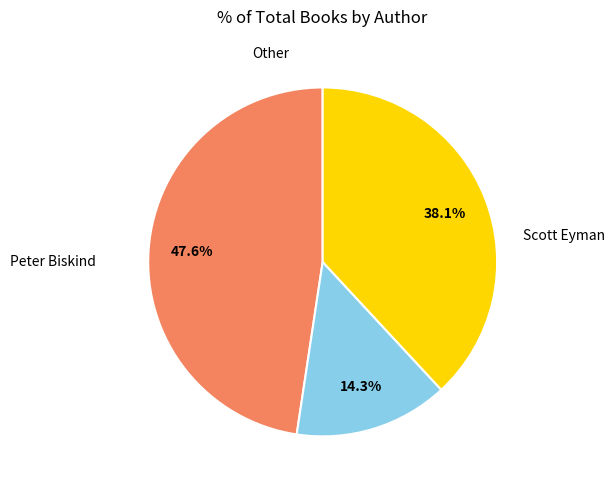

Count the number of slices in the pie.

3